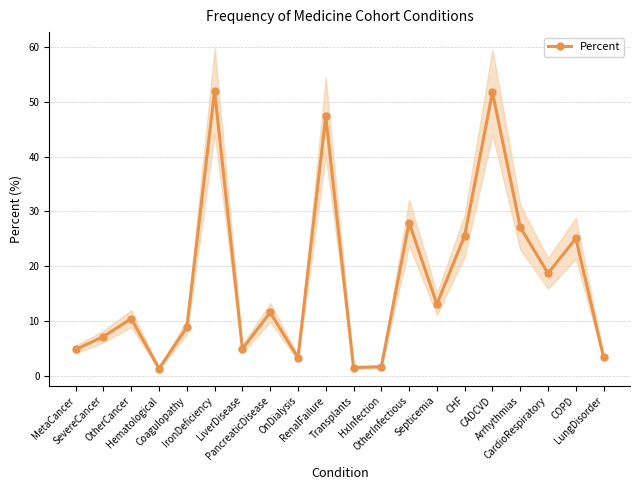

Where is the first local maximum?

OtherCancer